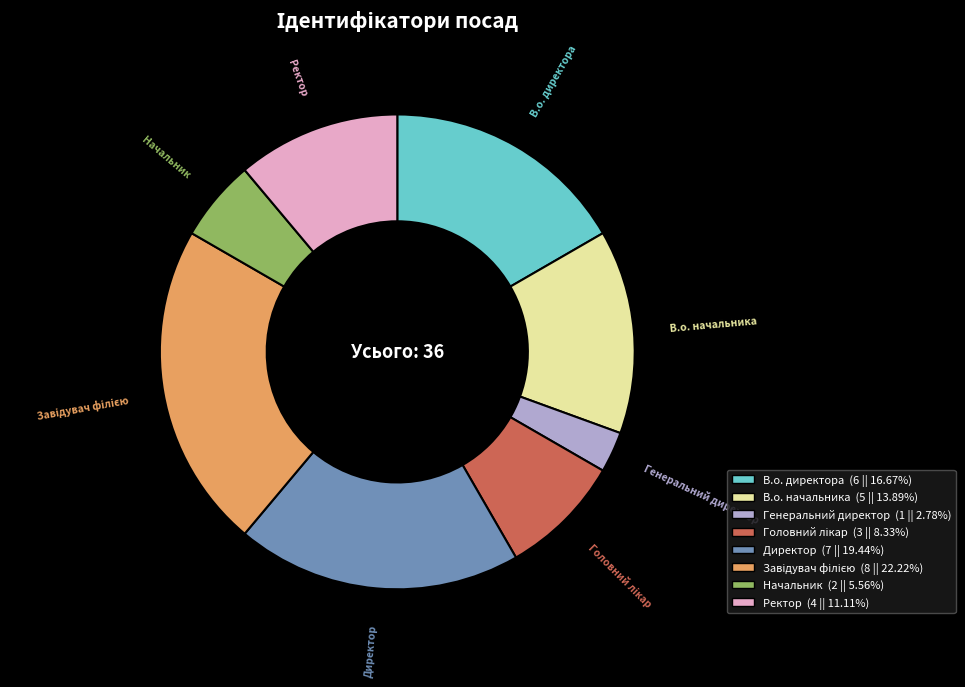

Between Генеральний директор and Директор, which is larger?

Директор